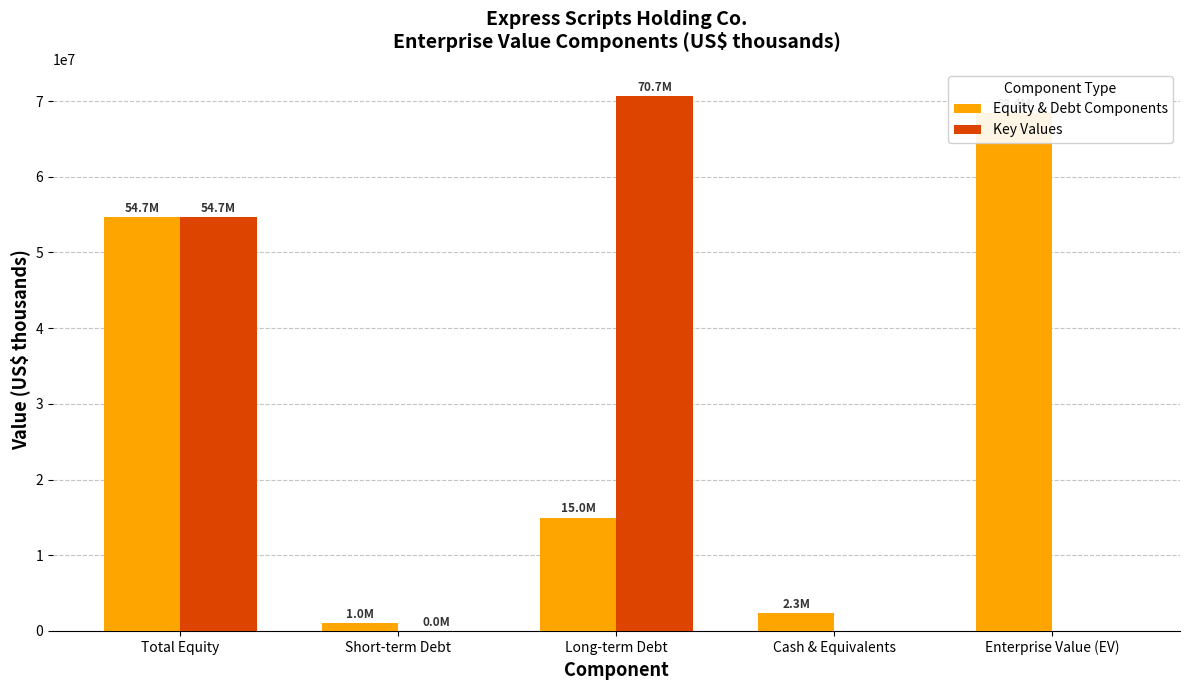

Where is Key Values nearest to the value 35348802?

Total Equity